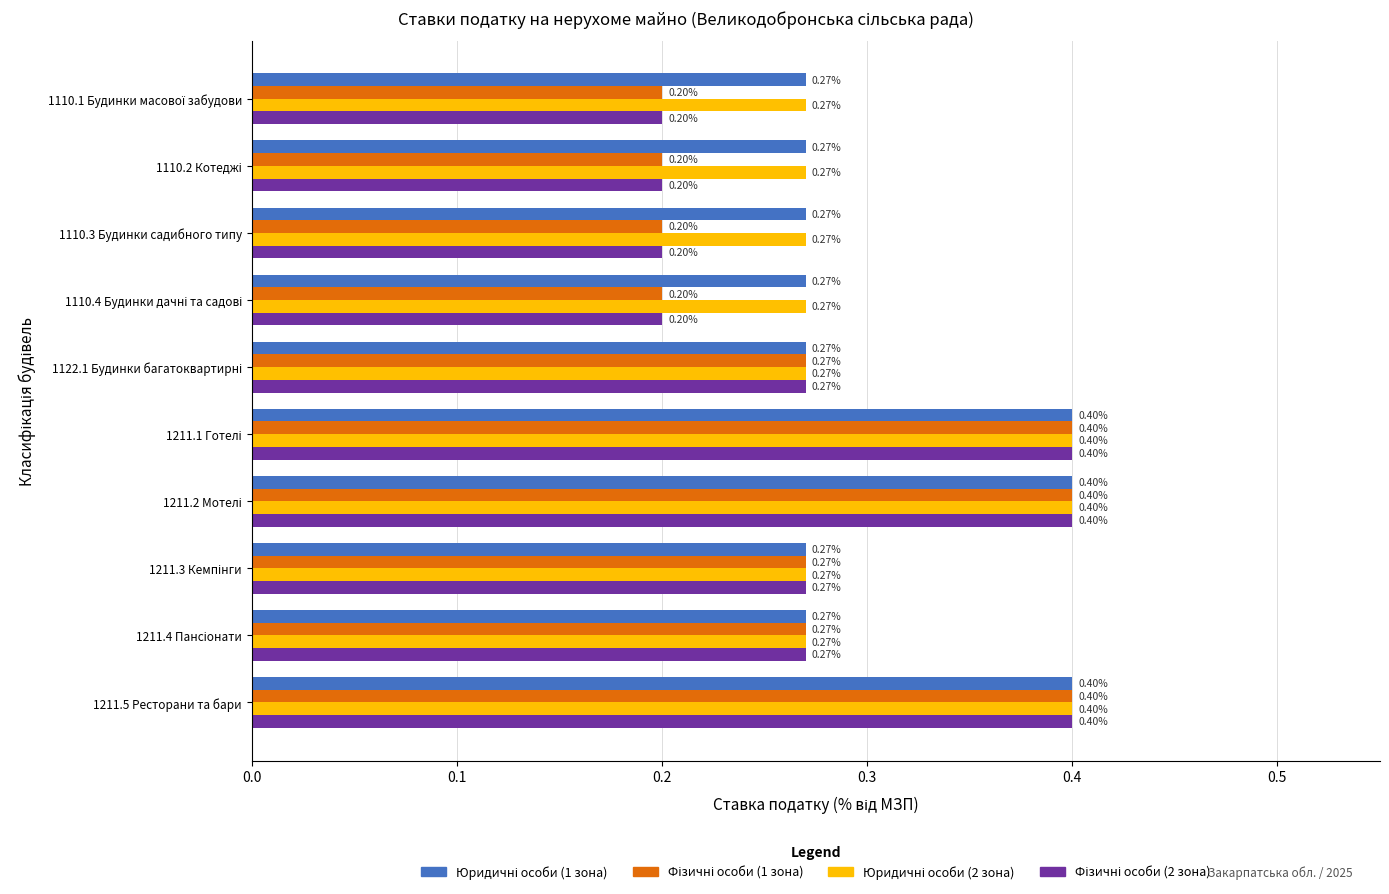

What is the total value across all series at 1110.3 Будинки садибного типу?

0.9